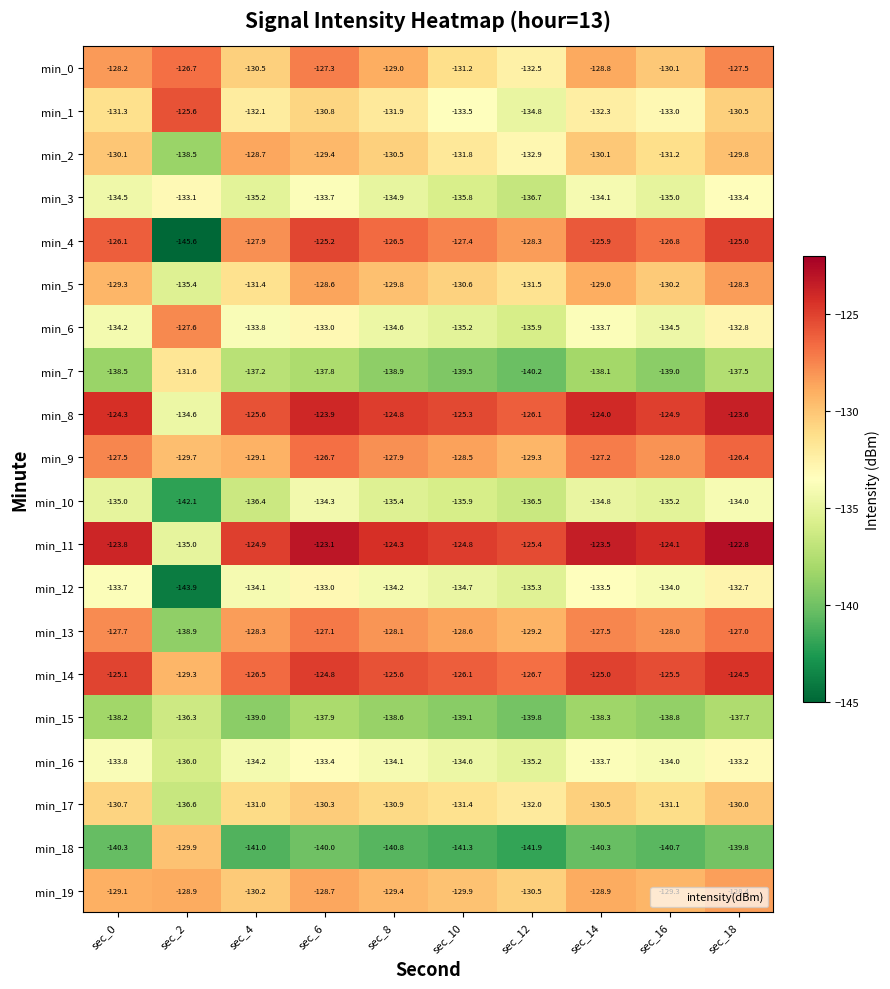

What is the smallest value displayed?

-145.6